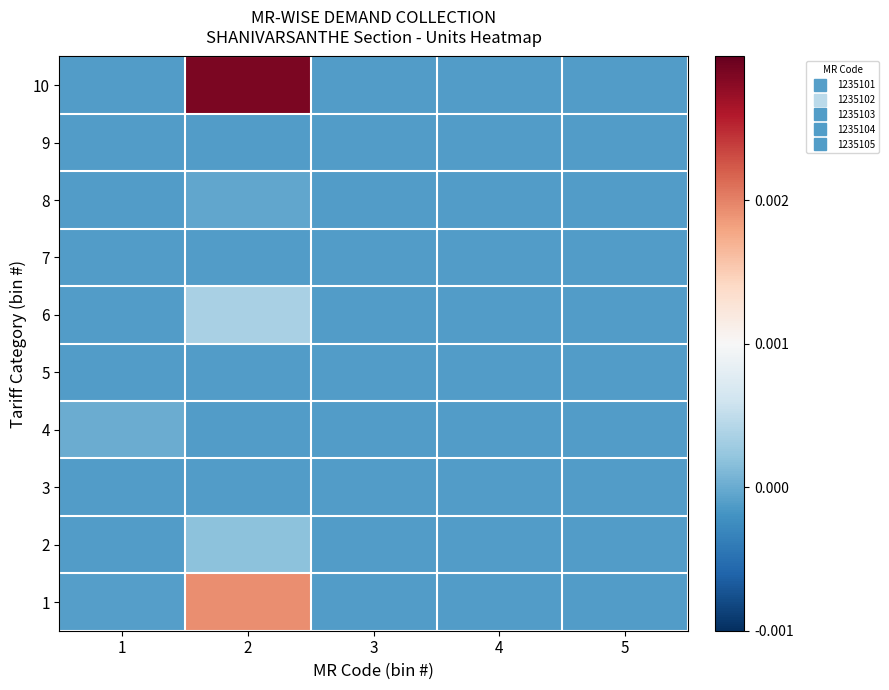

How many data points does each series have?

5